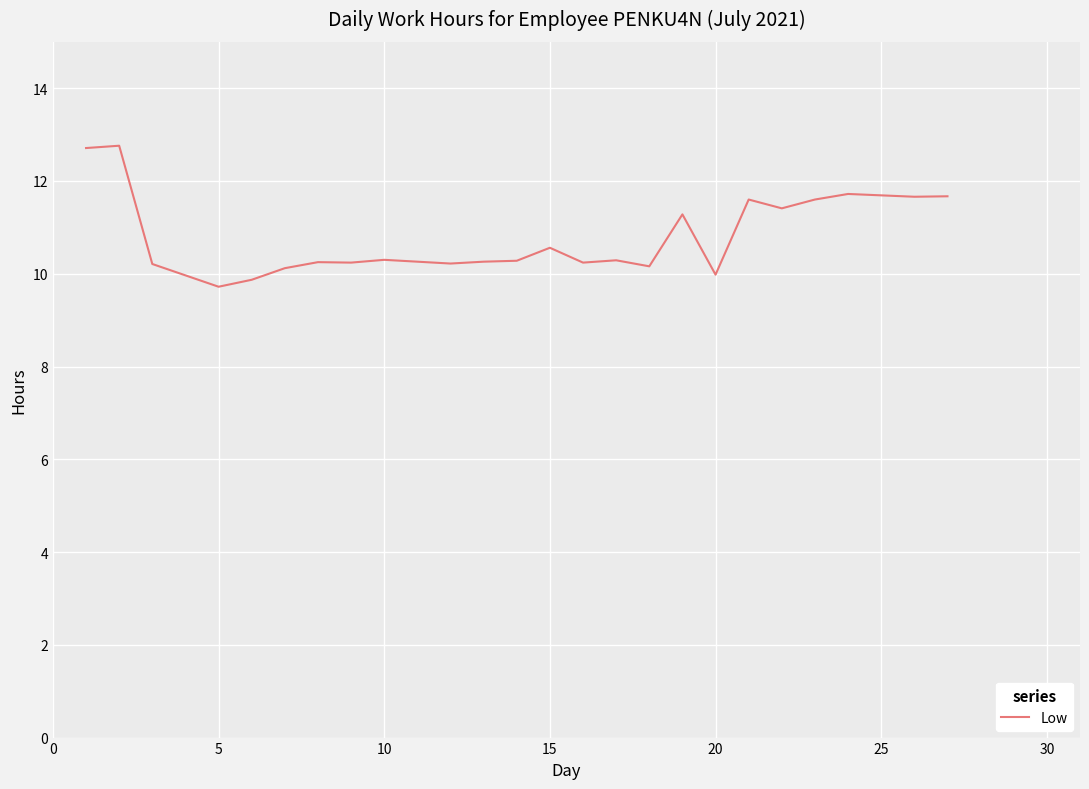

What is the minimum value shown in the chart?

9.7